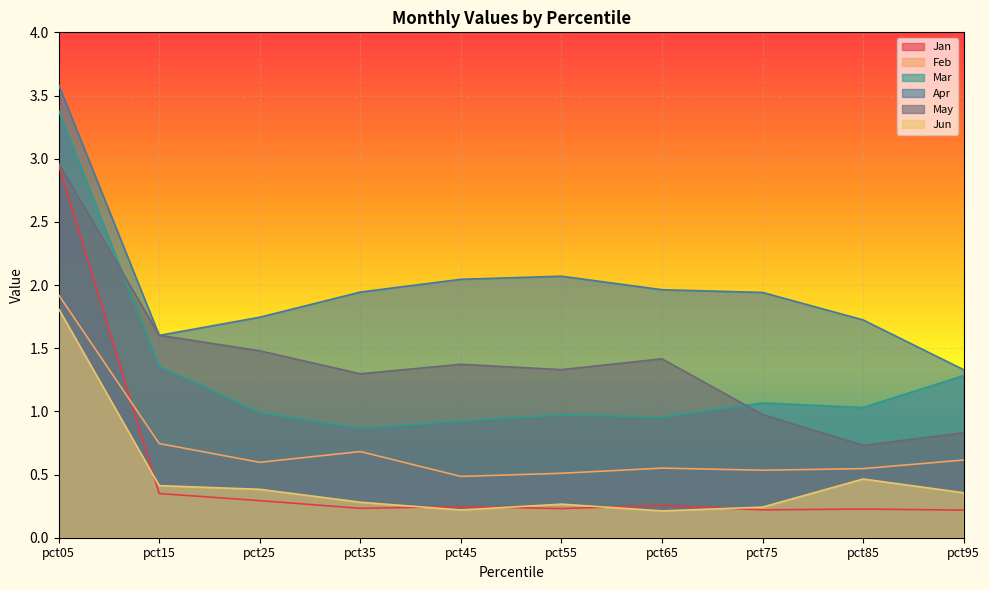

After their last crossing, which series has the higher values: Jun or Jan?

Jun